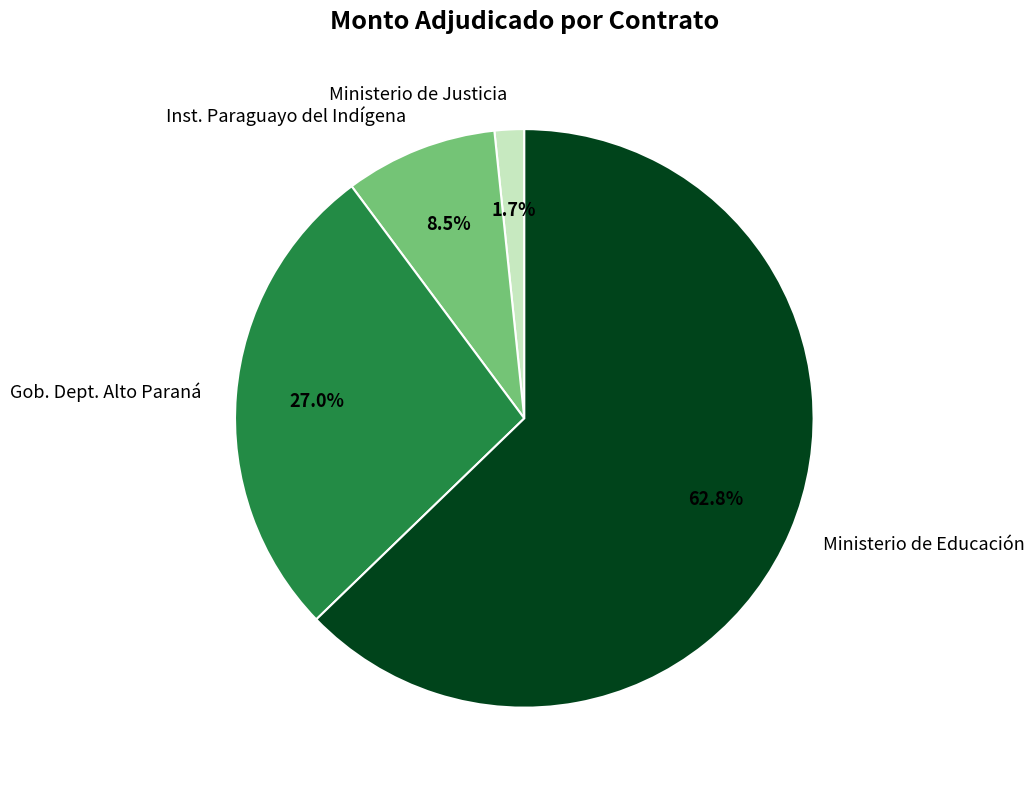

How many segments does this pie chart have?

4